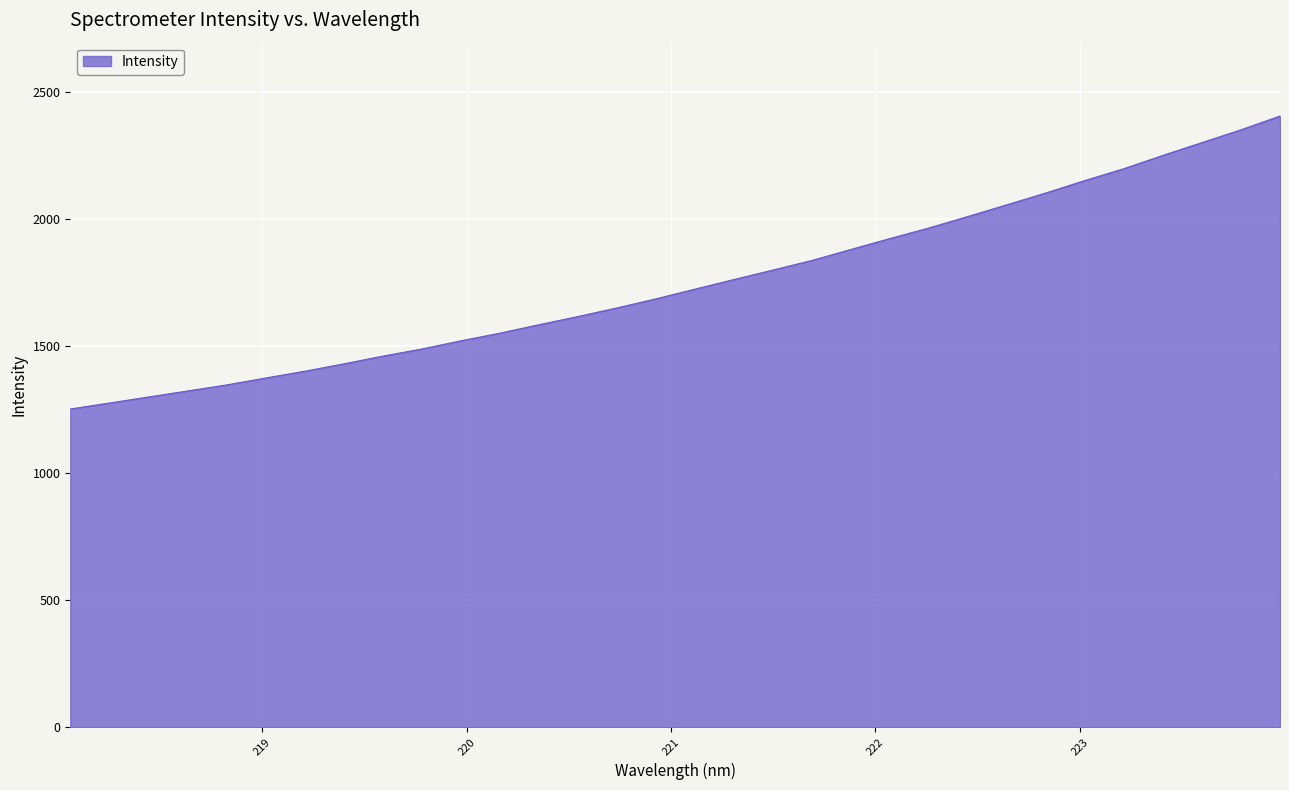

What is the maximum value shown in the chart?

2407.0